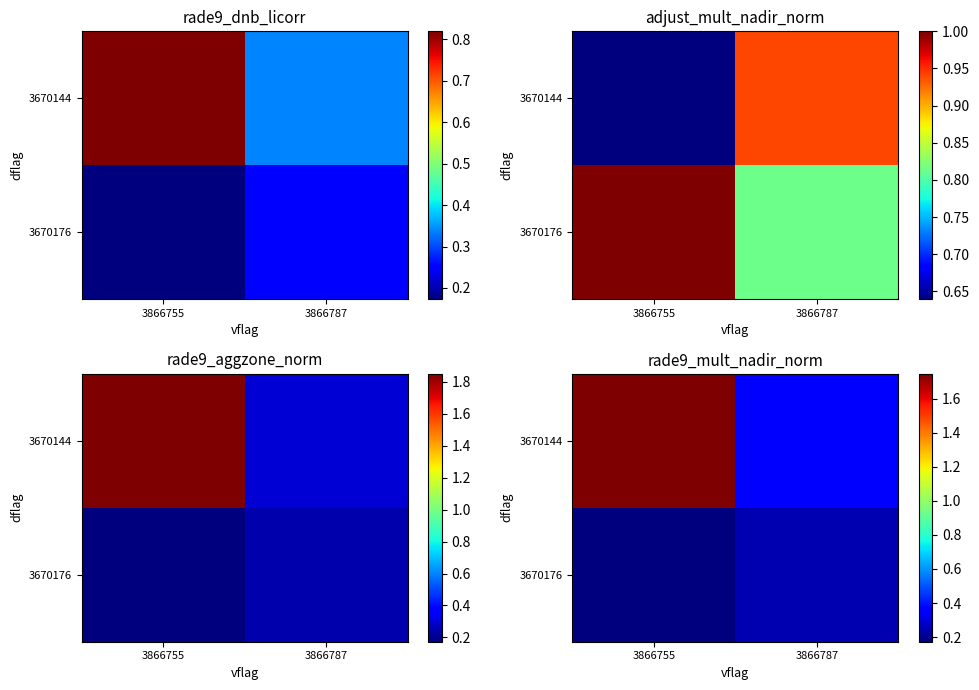

At how many categories does at least one series exceed 0?

2